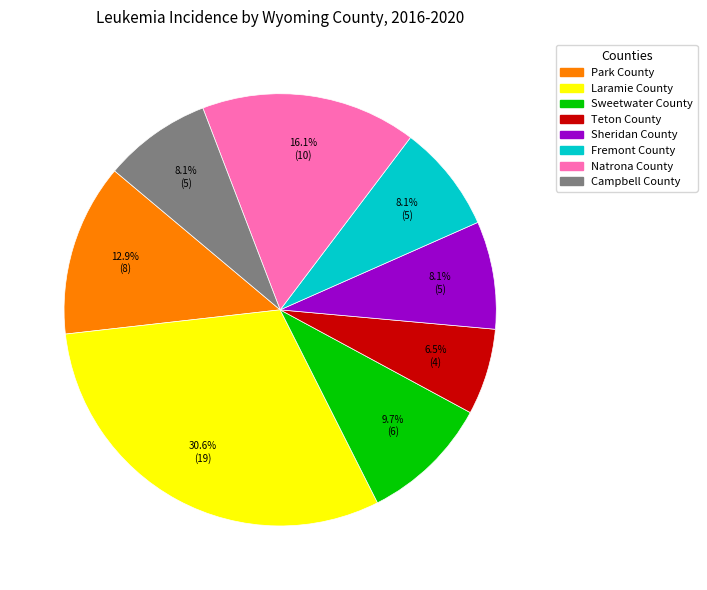

How much of the chart is everything except Park County?

87.1%